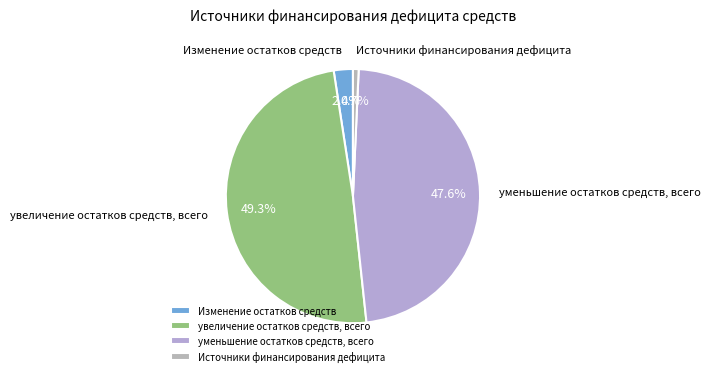

How many slices are in this pie chart?

4